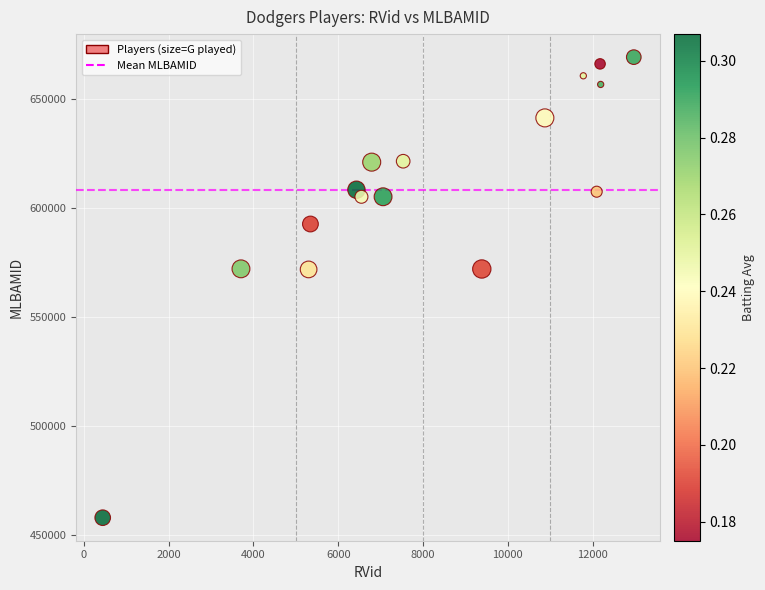

What is the range of Y values (max minus min)?

211498